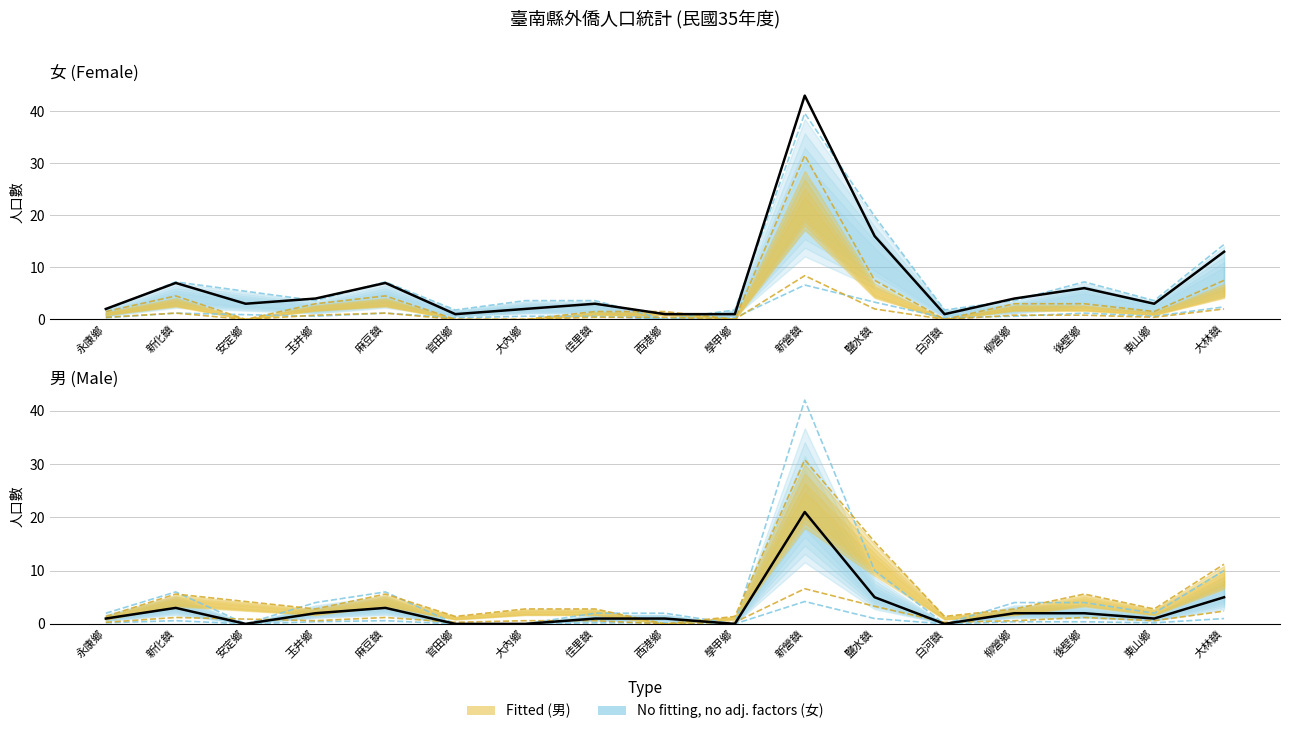

True or false: Fitted and No fitting, no adj. factors intersect in this chart.

True